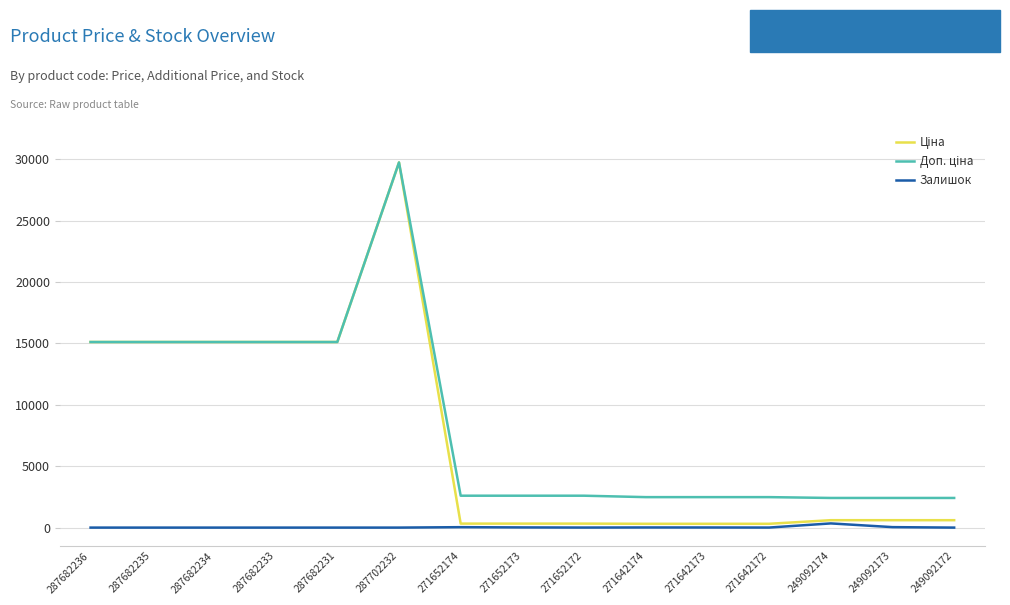

What is the total value across all series at 287682234?

30240.0